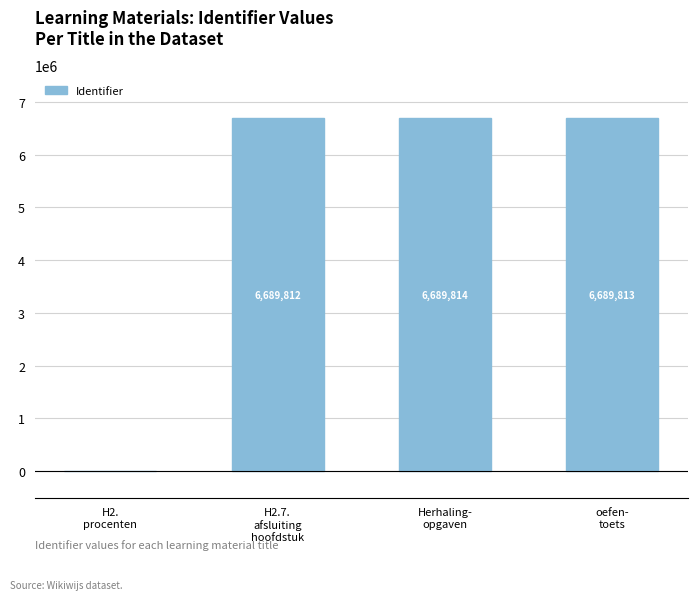

How many positive values are there?

3